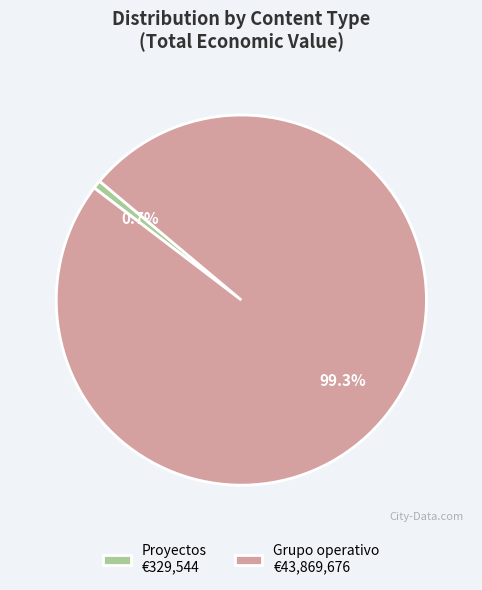

What percentage do Grupo operativo €43,869,676 and Proyectos €329,544 together represent?

100.0%